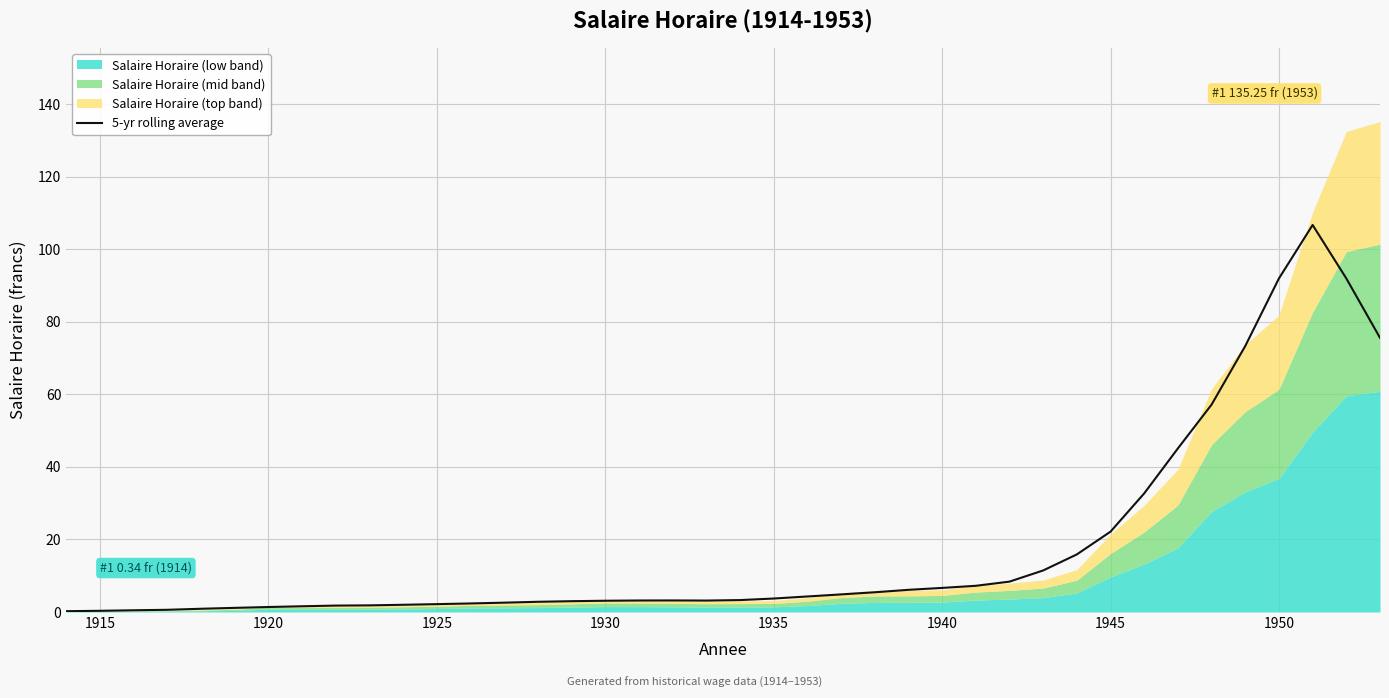

True or false: 5-yr rolling average has a value of 56.1 at 1950.

False